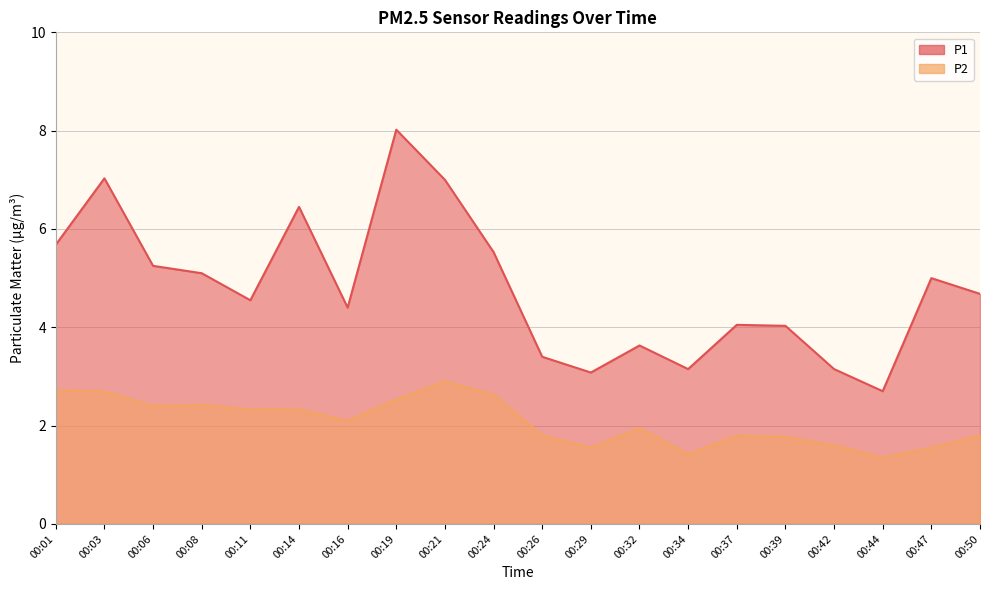

At which category does the chart reach its peak across all series?

00:19